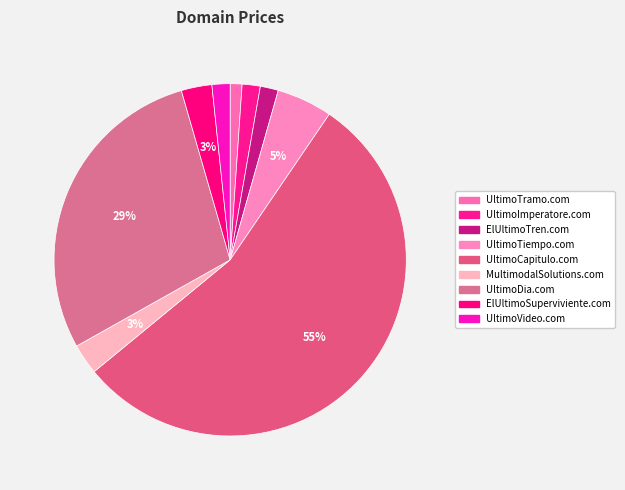

What percentage is the ElUltimoTren.com slice, to the nearest percent?

2%